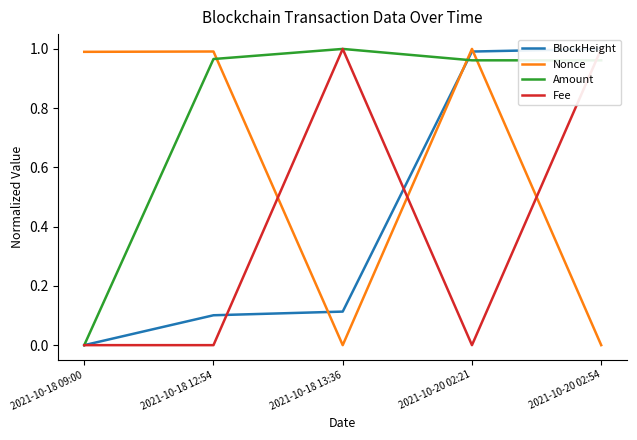

Which series has the widest spread of values?

BlockHeight